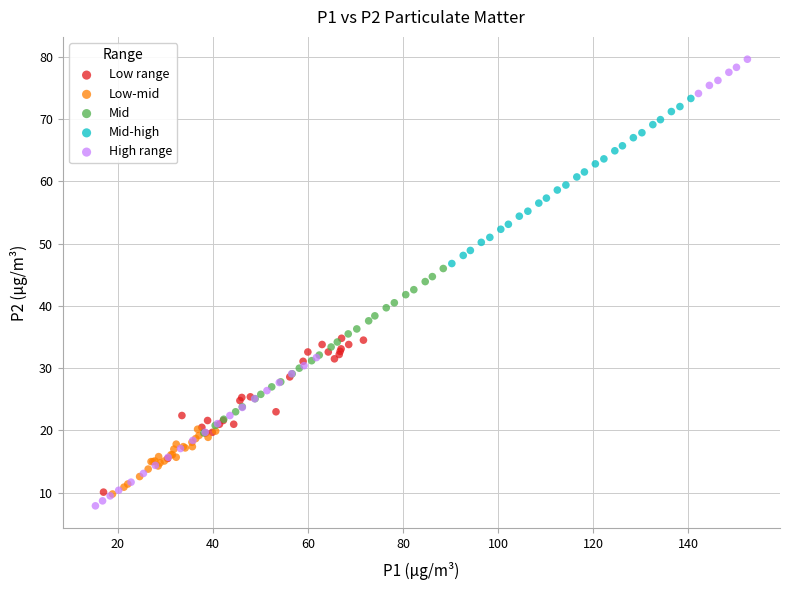

Which series has the widest spread of Y values?

High range